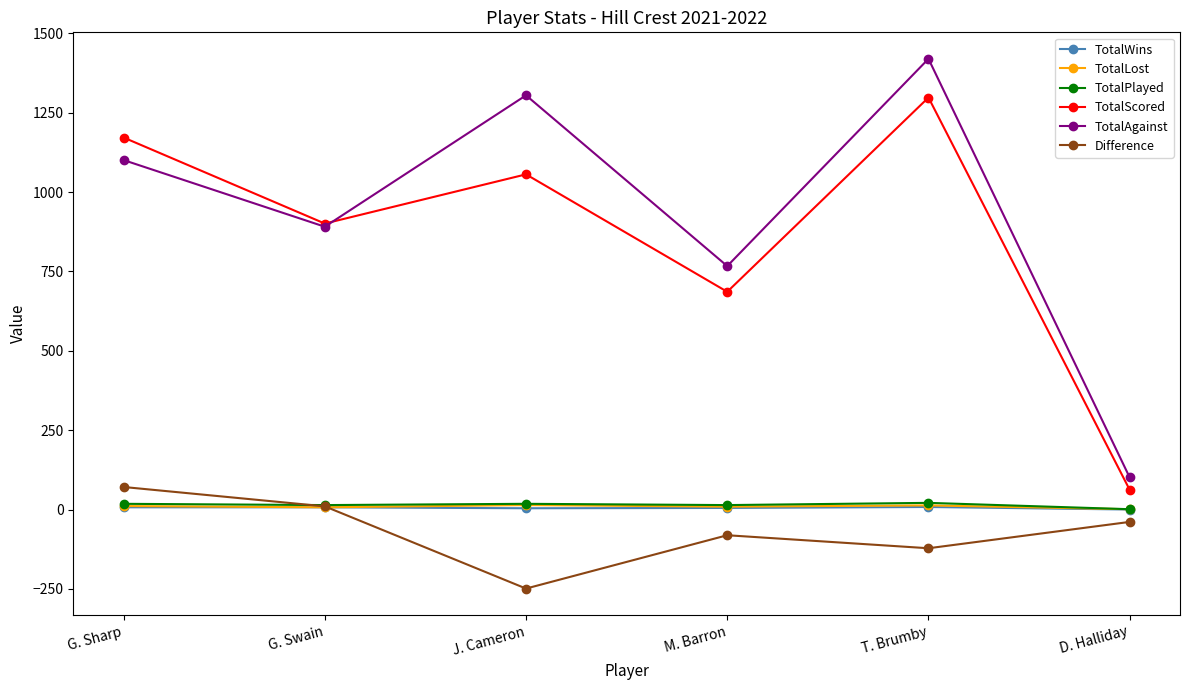

What is the greatest value displayed?

1420